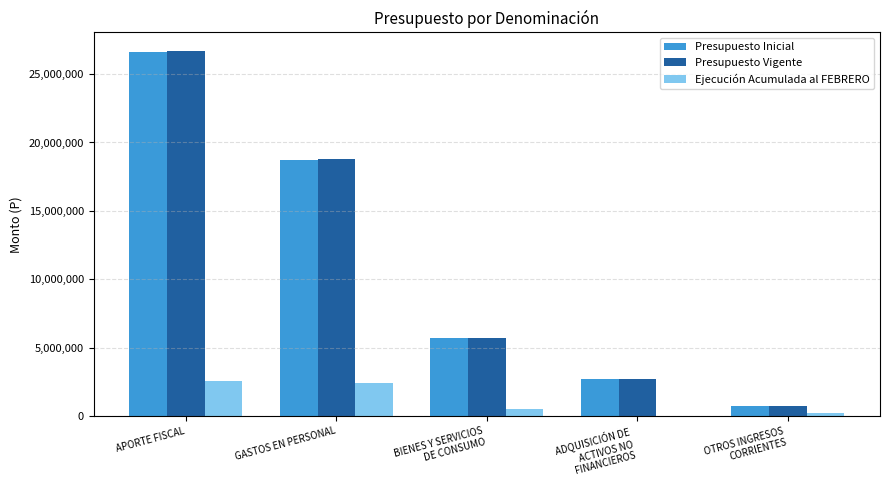

Reading left to right, list all the values displayed in this chart.

Presupuesto Inicial: 26627832	18699703	5685931	2709833	750432
Presupuesto Vigente: 26709432	18781303	5685931	2709833	750432
Ejecución Acumulada al FEBRERO: 2600000	2433139	548372	0	212409